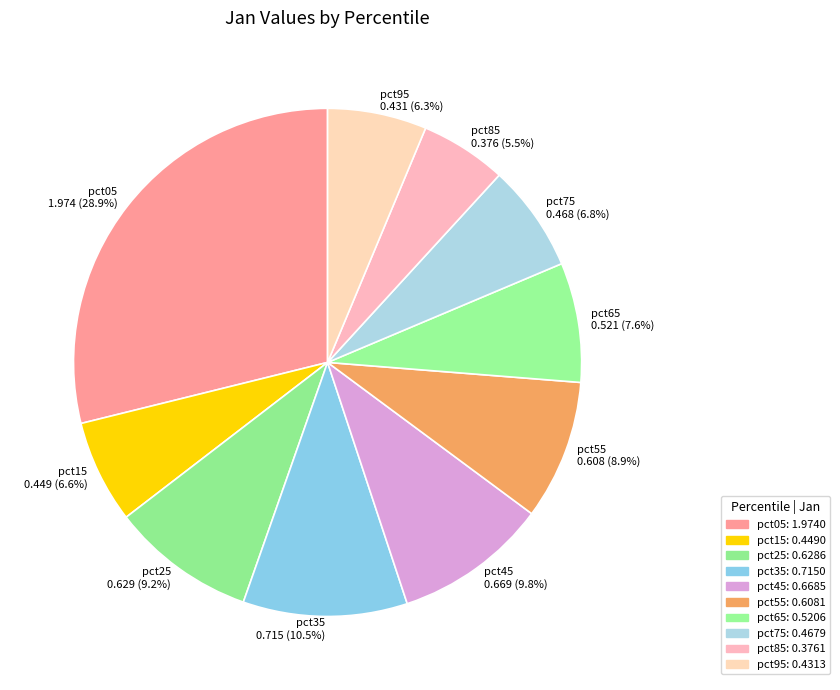

To the nearest percent, what portion does pct05 represent?

29%